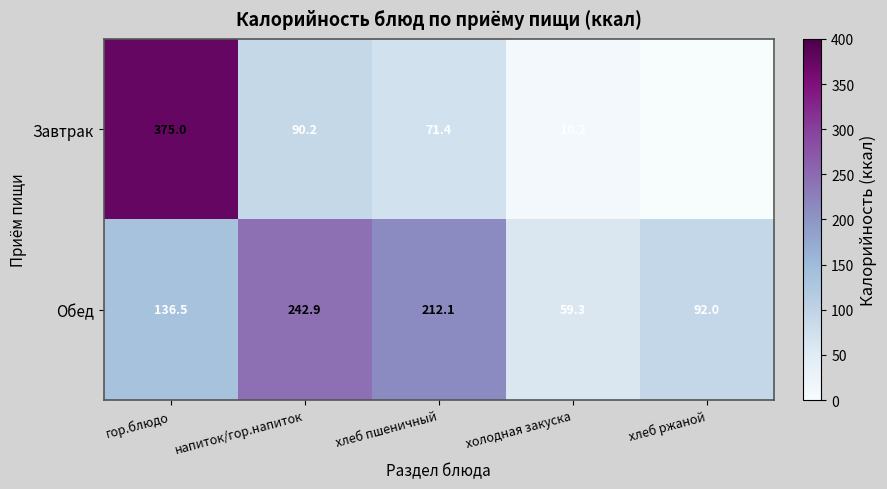

What is the difference between the Завтрак values at гор.блюдо and хлеб пшеничный?

303.6